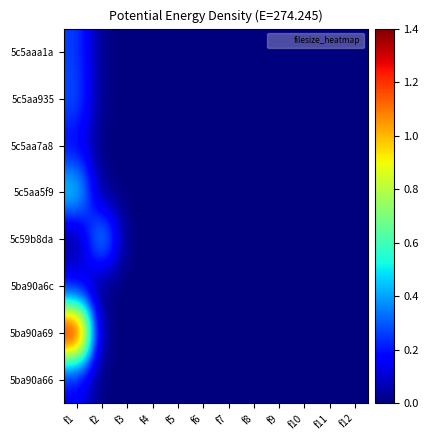

Which series has the largest range (max minus min)?

5ba90a69